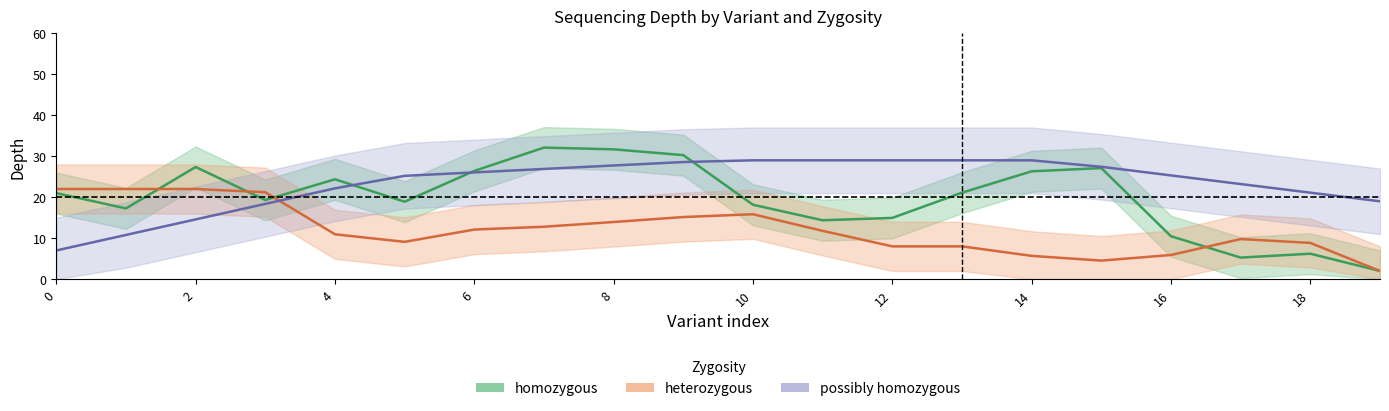

Which series changed the most between 12 and 17?

homozygous